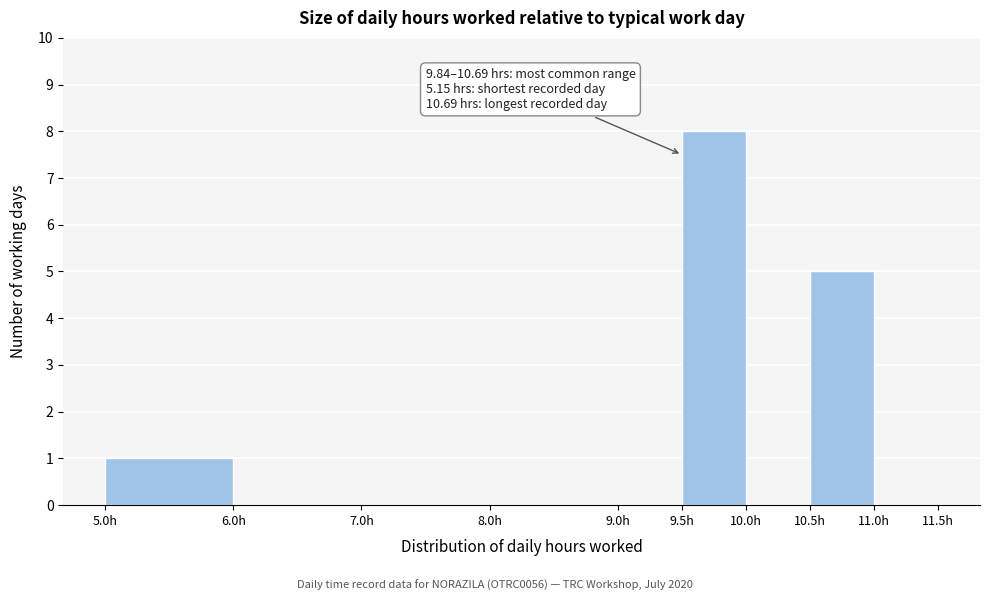

Which range on the x-axis has the tallest bar?

9.5 to 10.0